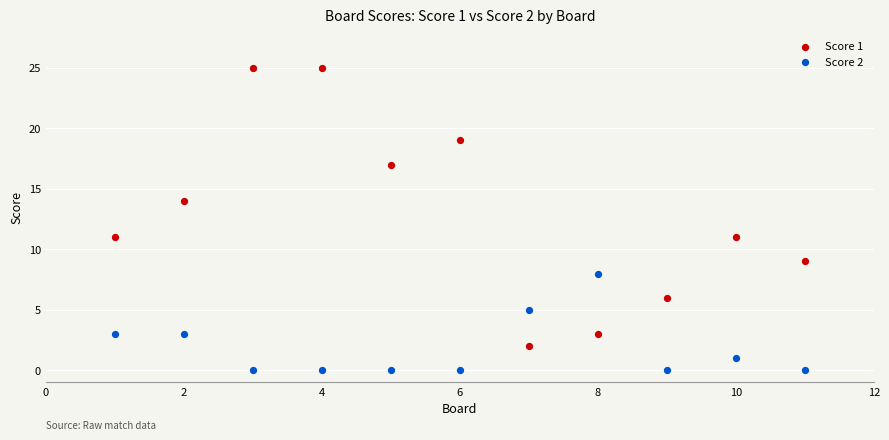

Which series contains the highest Y value?

Score 1